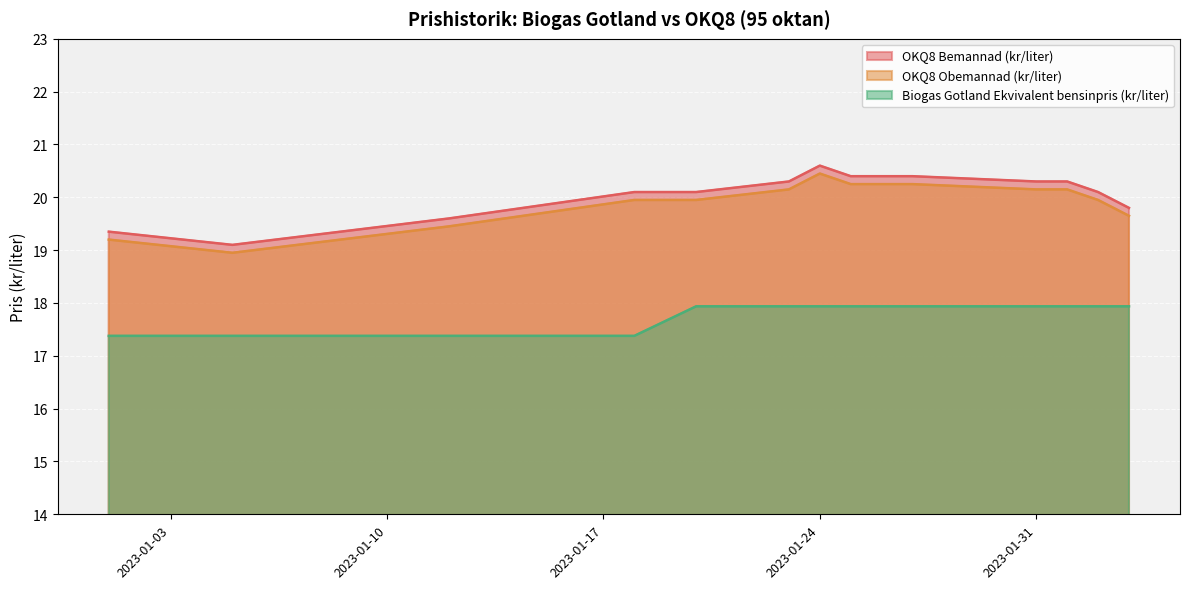

Reading left to right, list all the values displayed in this chart.

OKQ8 Bemannad (kr/liter): 19.4	19.1	19.6	20.1	20.1	20.3	20.6	20.4	20.4	20.3	20.3	20.1	19.8
OKQ8 Obemannad (kr/liter): 19.2	18.9	19.4	19.9	19.9	20.1	20.4	20.2	20.2	20.1	20.1	19.9	19.6
Biogas Gotland Ekvivalent bensinpris (kr/liter): 17.4	17.4	17.4	17.4	17.9	17.9	17.9	17.9	17.9	17.9	17.9	17.9	17.9